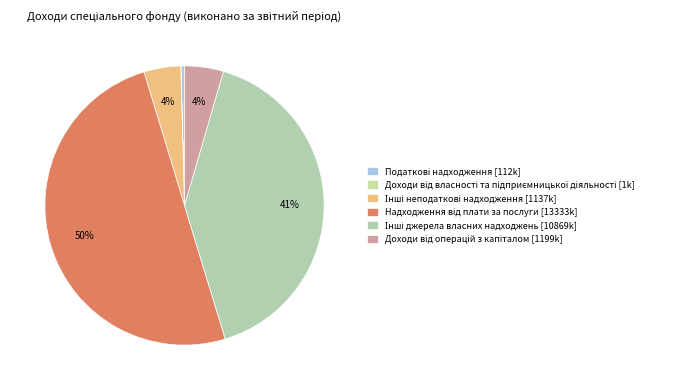

The Надходження від плати за послуги slice represents 50% of the pie. True or false?

True